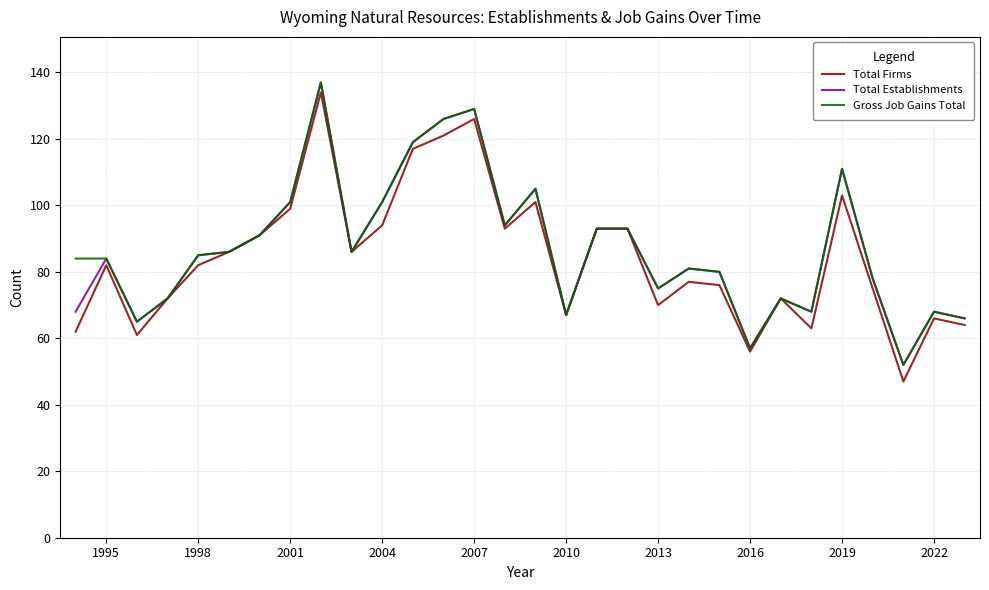

Which series has the widest spread of values?

Total Firms